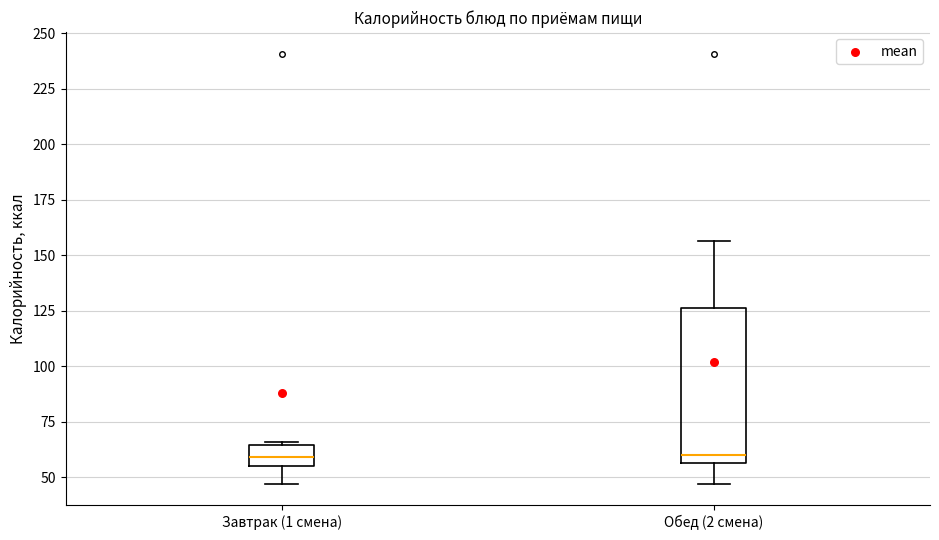

Reading left to right, read every box against the y-axis: the position of its median line, the range the box covers, and the ends of its whiskers. The values are not printed on the chart, so give them approximately, as read against the axis.

Завтрак (1 смена): median 60, box 55 to 65, whiskers 45 to 65
Обед (2 смена): median 60, box 55 to 125, whiskers 45 to 155